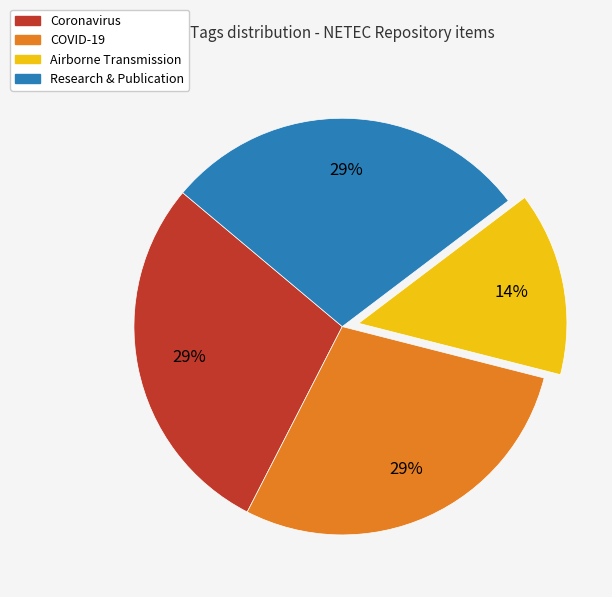

Is there a majority slice in this chart?

No